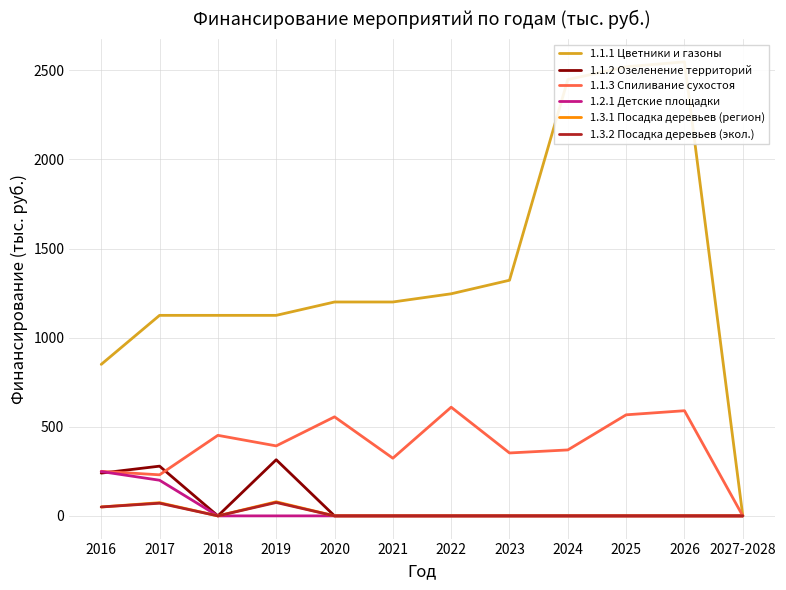

The value of 1.3.2 Посадка деревьев (экол.) at 2022 is -30.3. True or false?

False